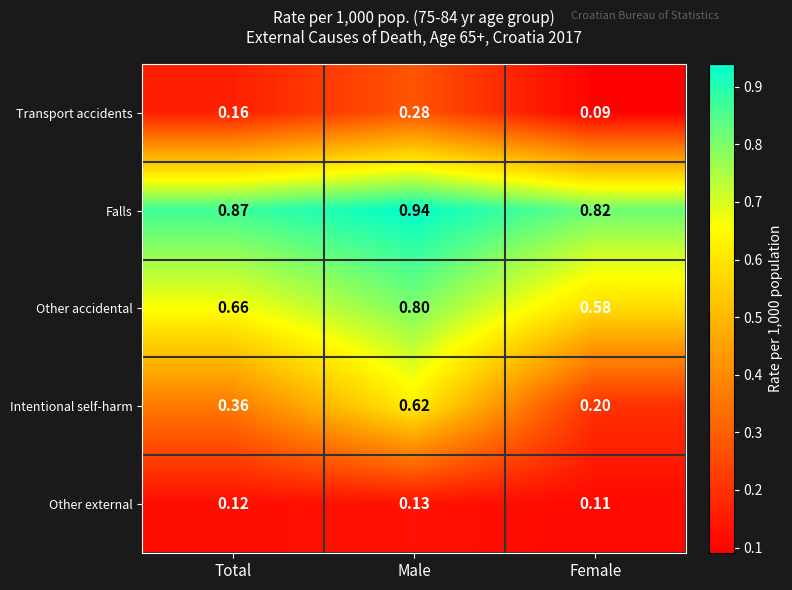

Rank the series by their maximum value, from lowest to highest.

Other external, Transport accidents, Intentional self-harm, Other accidental, Falls